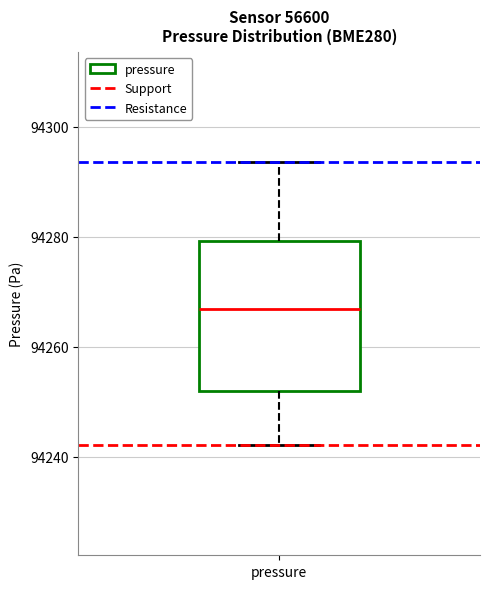

Read this box plot against the y-axis: the position of the median line, the range covered by the box, and the ends of both whiskers. The values are not printed on the chart, so give them approximately, as read against the axis.

median 94266, box 94252 to 94280, whiskers 94242 to 94294